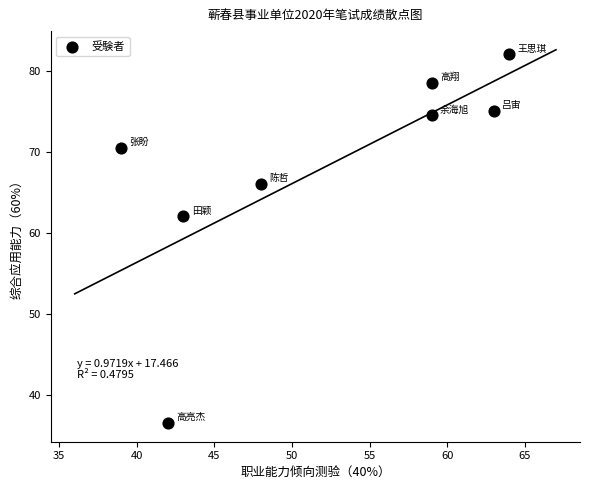

What is the range of X values (max minus min)?

25.0